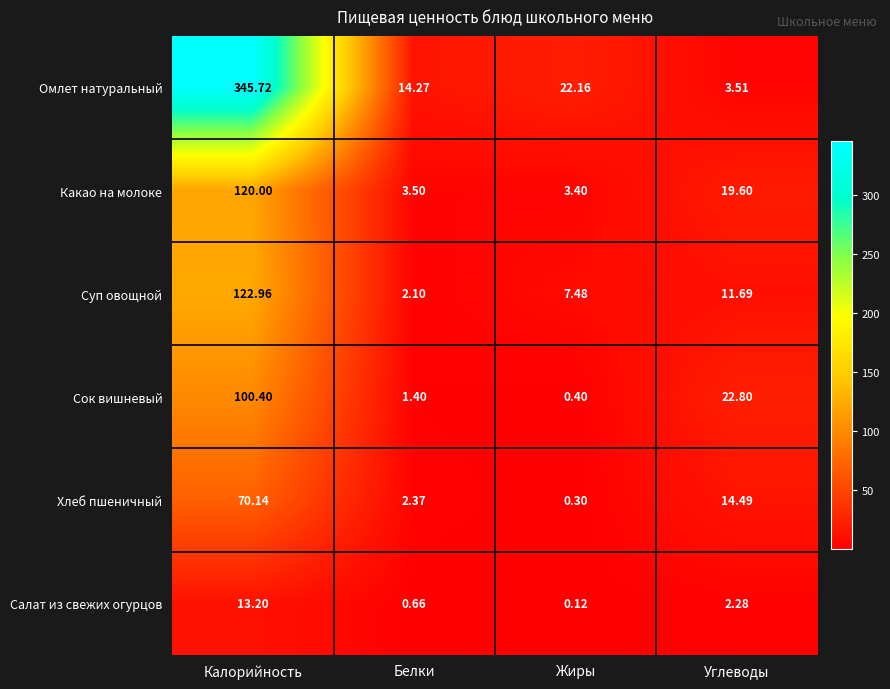

Which category has the highest value in the Салат из свежих огурцов series?

Калорийность